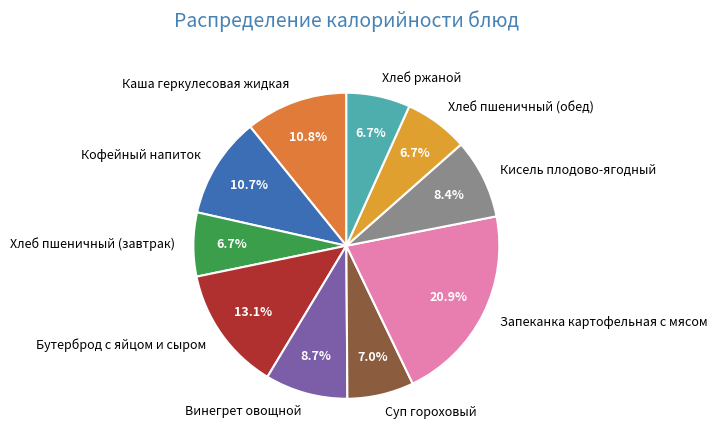

Approximately how many times larger is the value at Винегрет овощной compared to Бутерброд с яйцом и сыром?

0.7